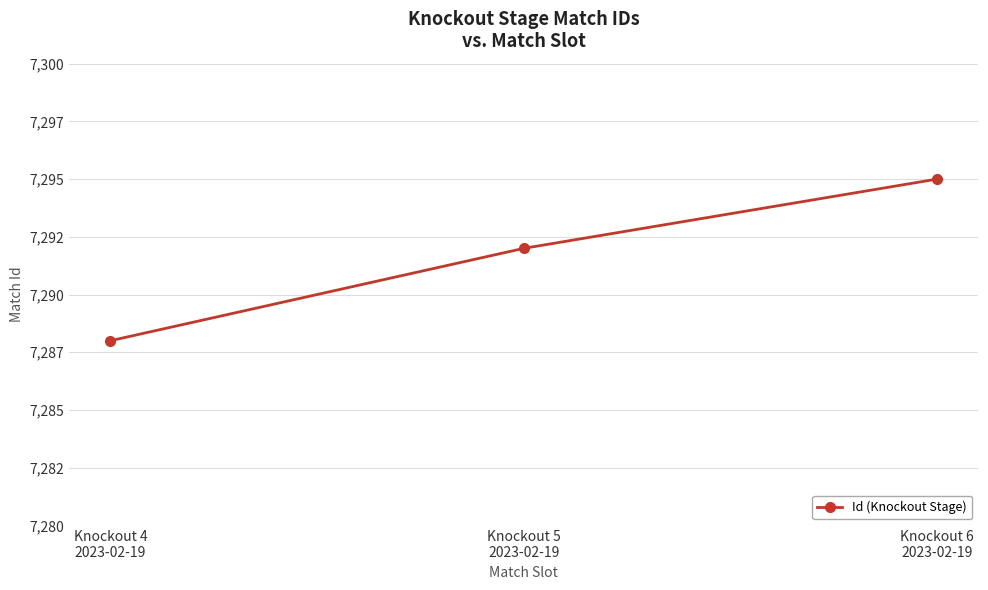

The chart shows a value of 7288 at Knockout 4
2023-02-19. True or false?

True